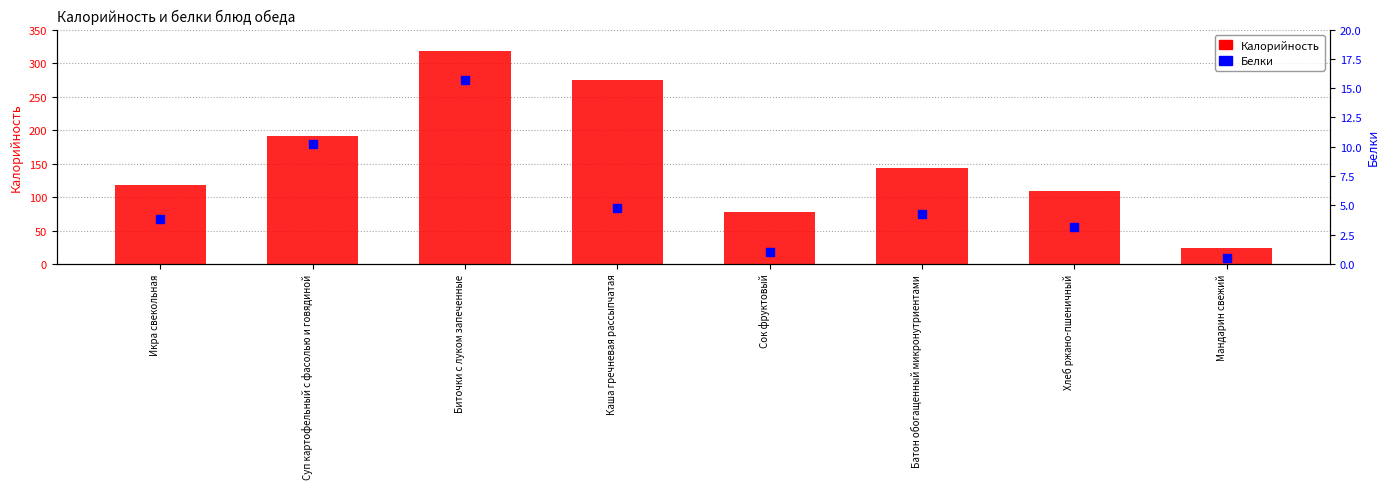

Which series has the largest Y range (max minus min)?

Калорийность